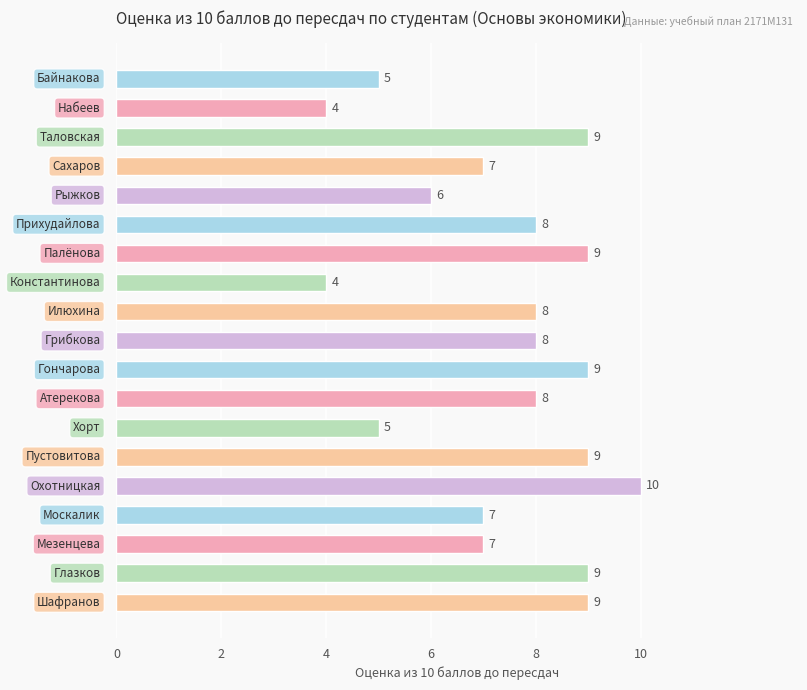

What is the average value?

7